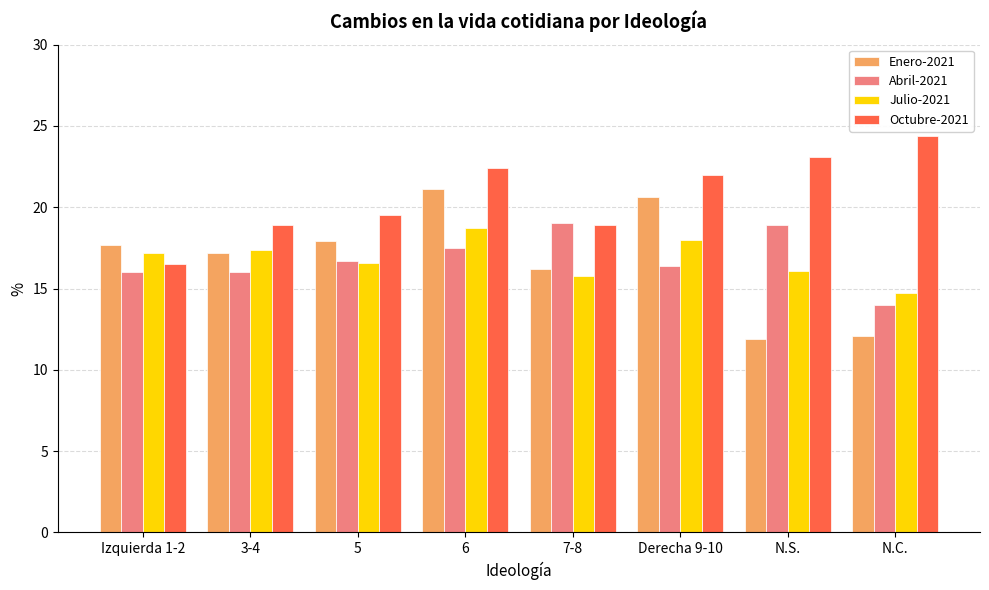

List the series in order of their peak value, lowest first.

Julio-2021, Abril-2021, Enero-2021, Octubre-2021